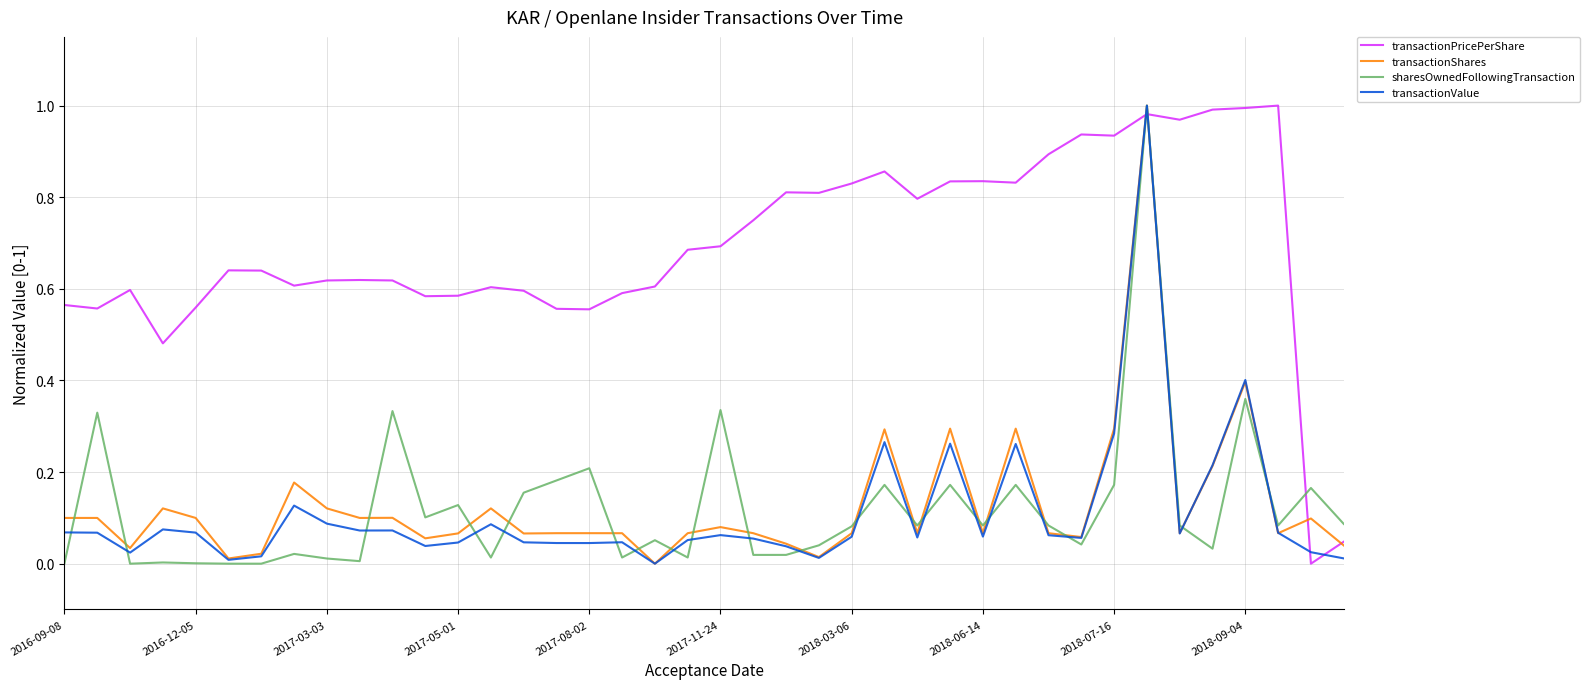

Is this an area chart (filled region under the line)?

No